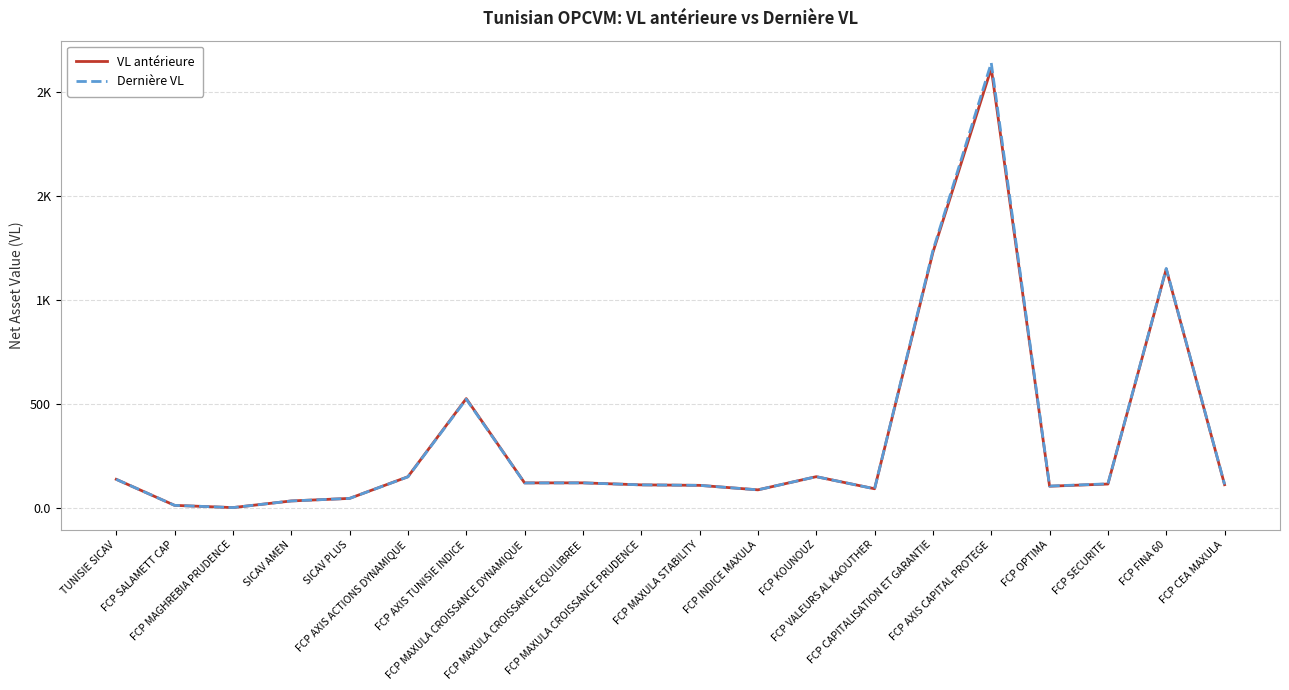

How many intersections are there between VL antérieure and Dernière VL?

4